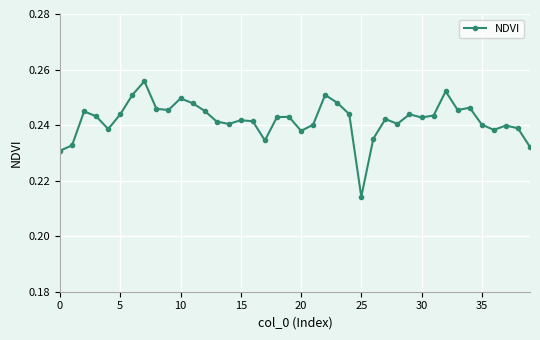

Count the values in the range 0 to 1.

40